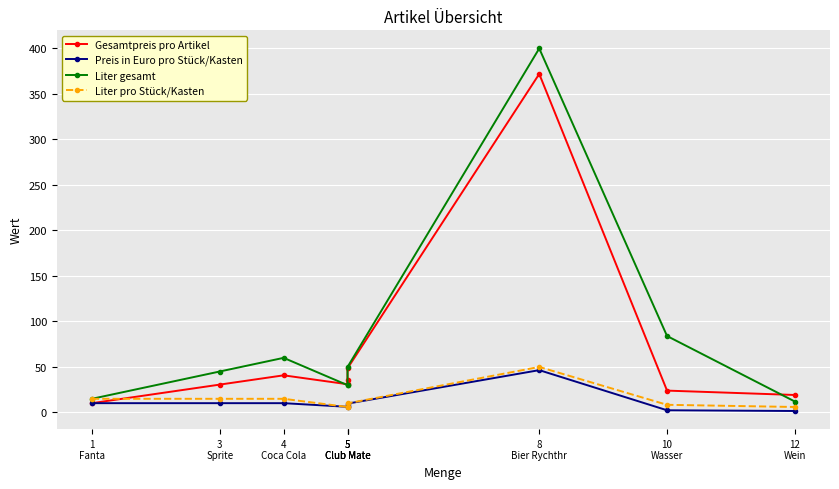

Reading right to left, transcribe all the data shown in this chart.

Gesamtpreis pro Artikel: 12
Wein=19.2	10
Wasser=24.0	8
Bier Rychthr=372.0	5
Club Mate=48.5	5
Club Mate=35.5	5
Club Mate=31.0	4
Coca Cola=40.8	3
Sprite=30.6	1
Fanta=10.2
Preis in Euro pro Stück/Kasten: 12
Wein=1.6	10
Wasser=2.4	8
Bier Rychthr=46.5	5
Club Mate=9.7	5
Club Mate=7.1	5
Club Mate=6.2	4
Coca Cola=10.2	3
Sprite=10.2	1
Fanta=10.2
Liter gesamt: 12
Wein=12.0	10
Wasser=84.0	8
Bier Rychthr=400.0	5
Club Mate=50.0	5
Club Mate=30.0	5
Club Mate=30.0	4
Coca Cola=60.0	3
Sprite=45.0	1
Fanta=15.0
Liter pro Stück/Kasten: 12
Wein=6.0	10
Wasser=8.4	8
Bier Rychthr=50.0	5
Club Mate=10.0	5
Club Mate=6.0	5
Club Mate=6.0	4
Coca Cola=15.0	3
Sprite=15.0	1
Fanta=15.0